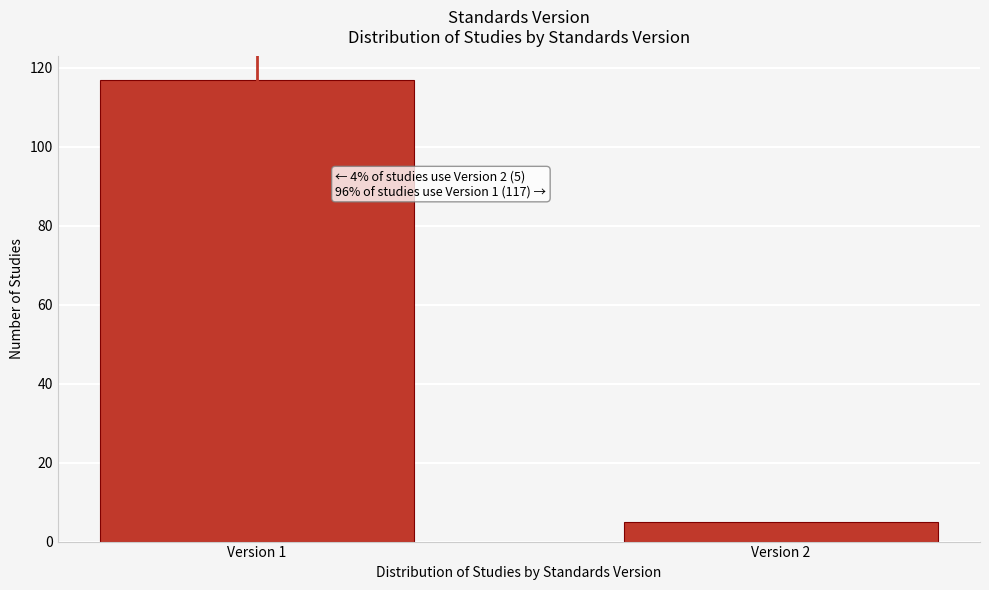

Reading left to right, extract all data points from this chart.

Version 1=117	Version 2=5